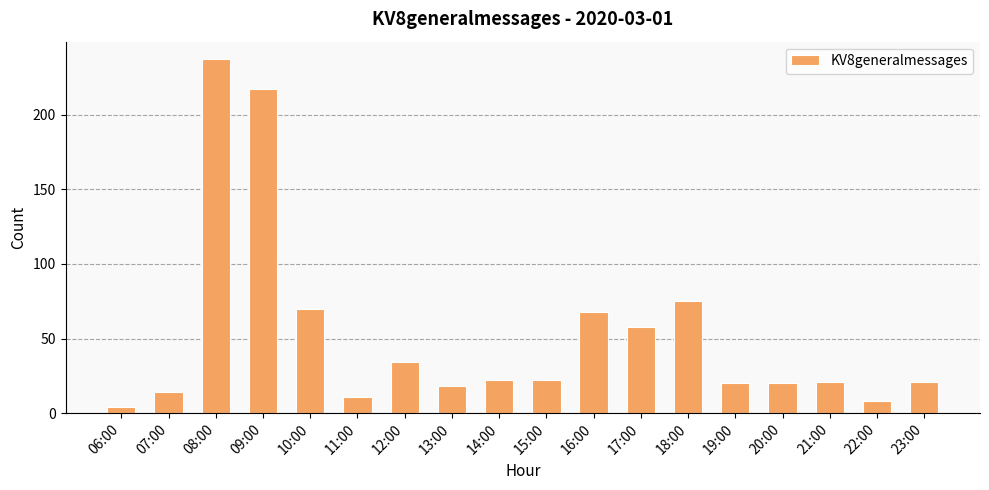

What is the difference between the maximum and second lowest values?

229